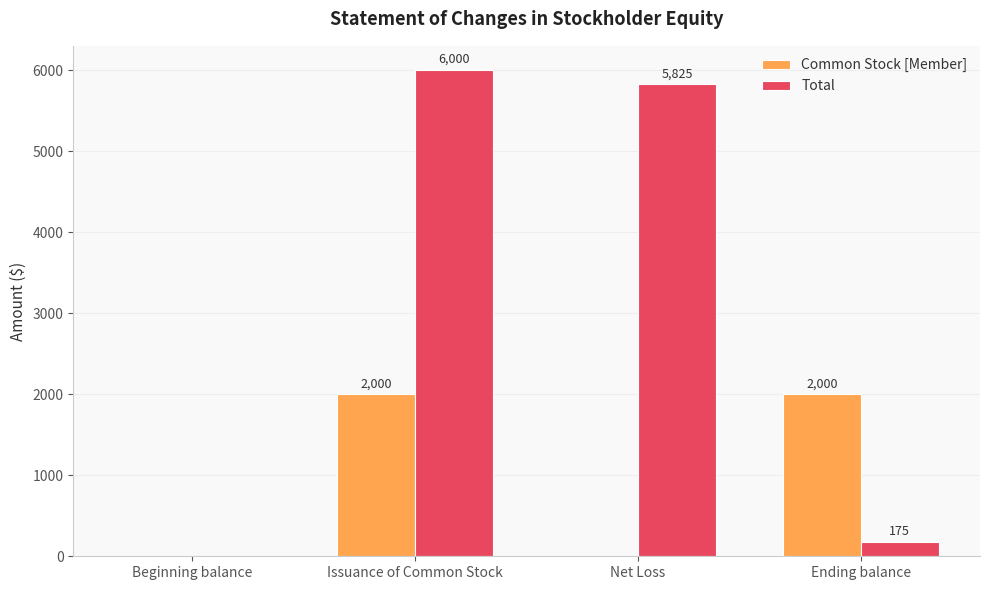

Which series has the largest total across all categories?

Total